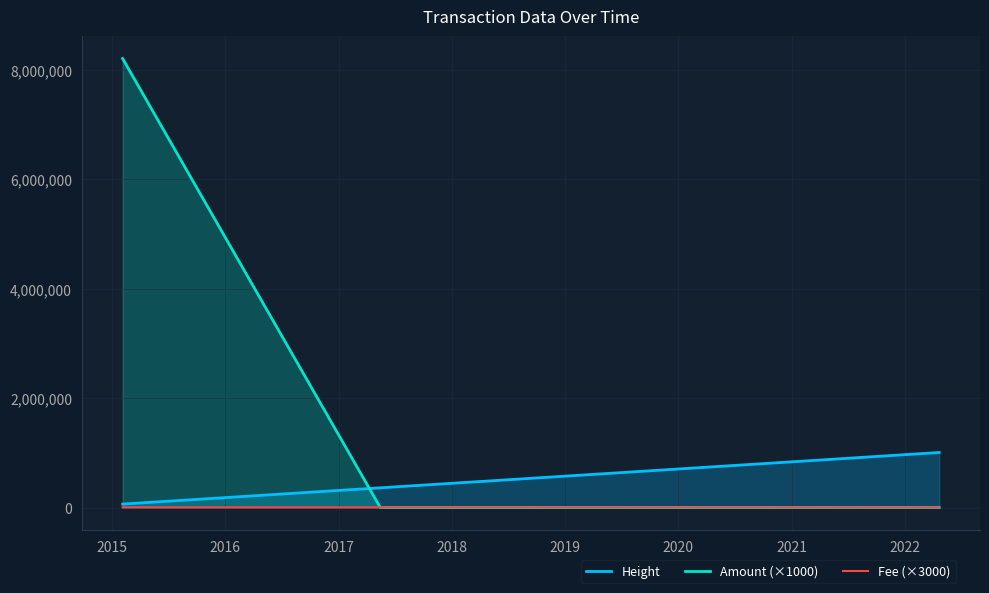

Rank the series by their average value, from highest to lowest.

Amount (×1000), Height, Fee (×3000)